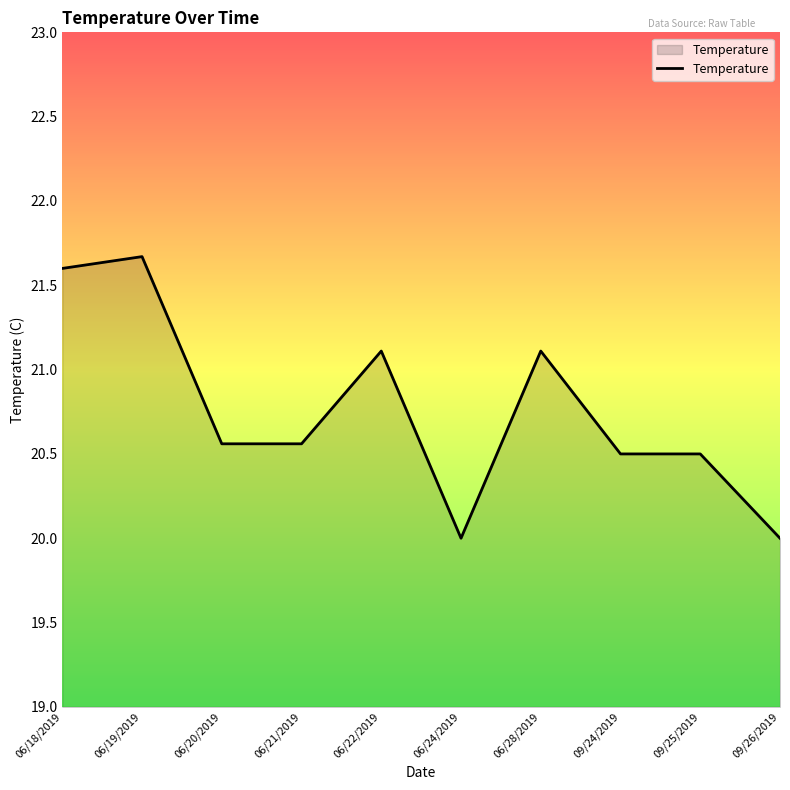

Count the number of categories in the chart.

10